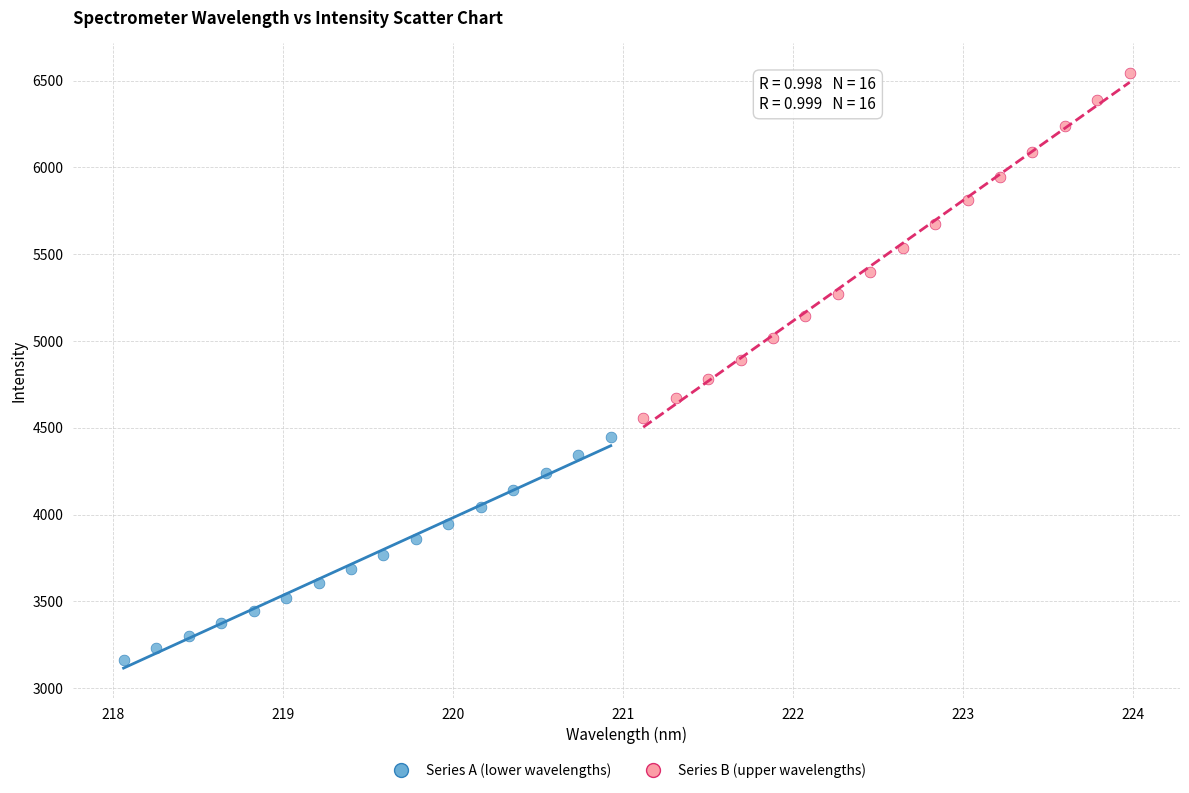

Which series has the widest spread of Y values?

Series B (upper wavelengths)